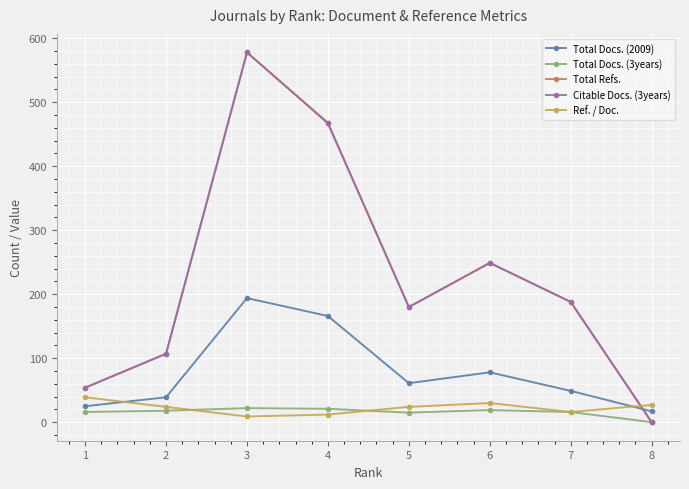

Is the value of Total Docs. (3years) at 3 greater than the value of Total Refs. at 6?

No